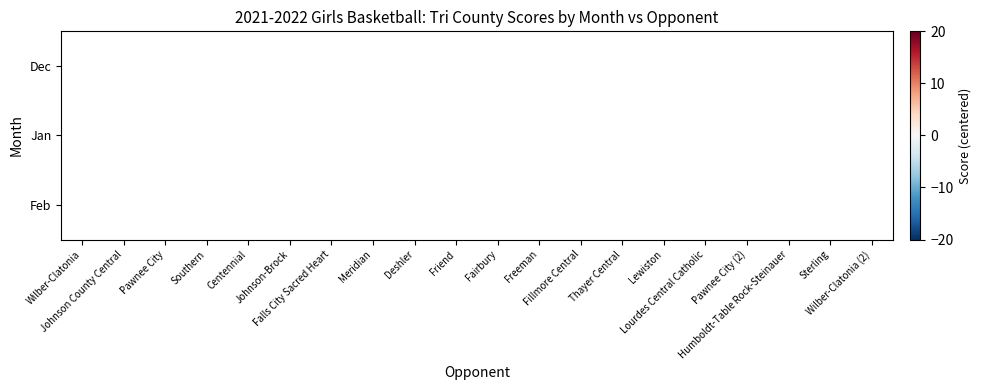

Which category has the highest value across all series?

Pawnee City